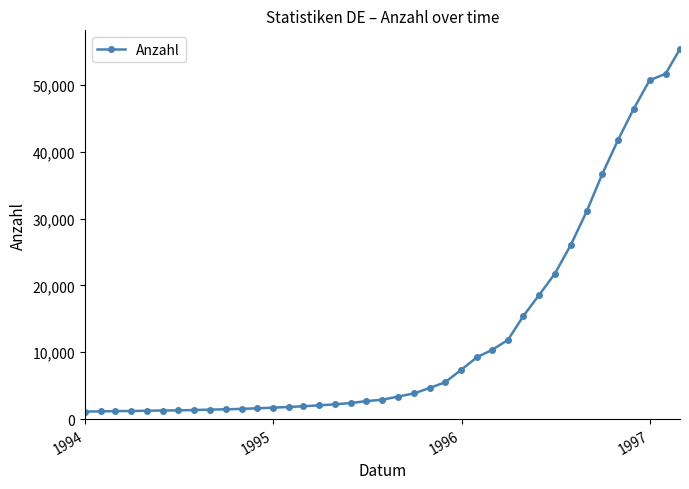

What is the average value?

12445